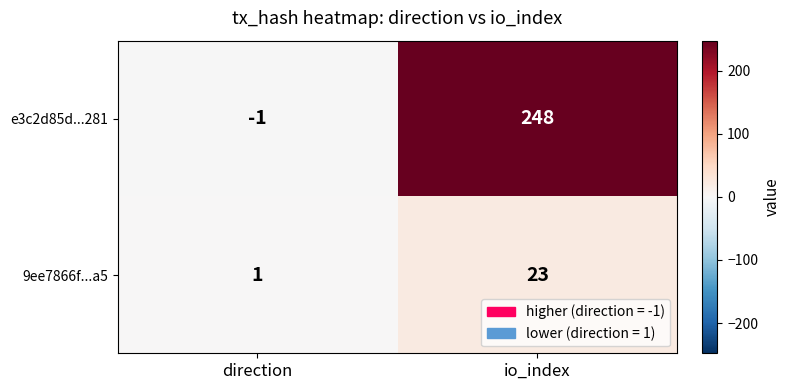

What is the difference between the e3c2d85d...281 values at io_index and direction?

249